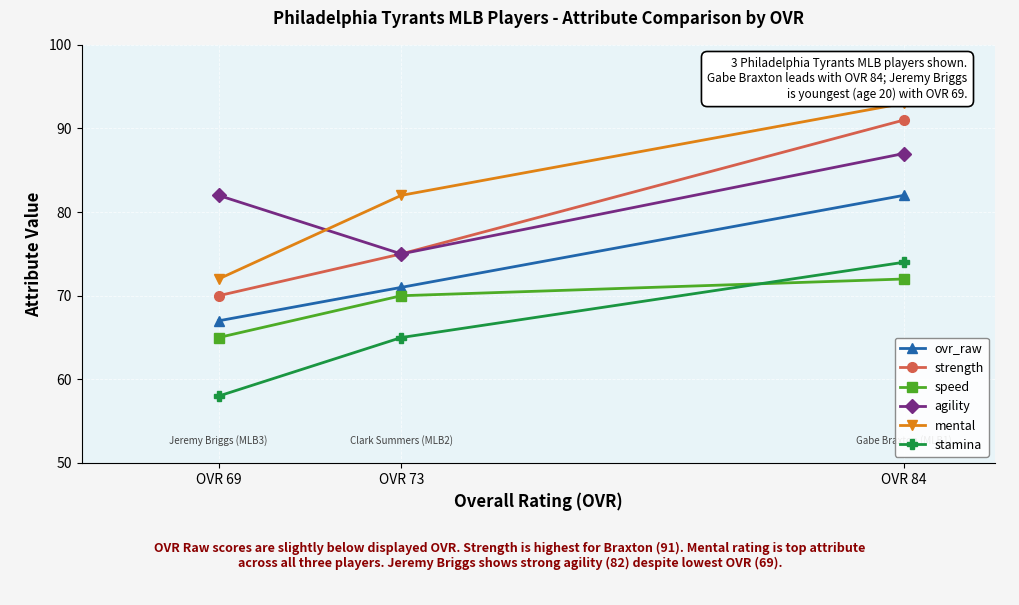

How many data points in ovr_raw are less than 71?

1